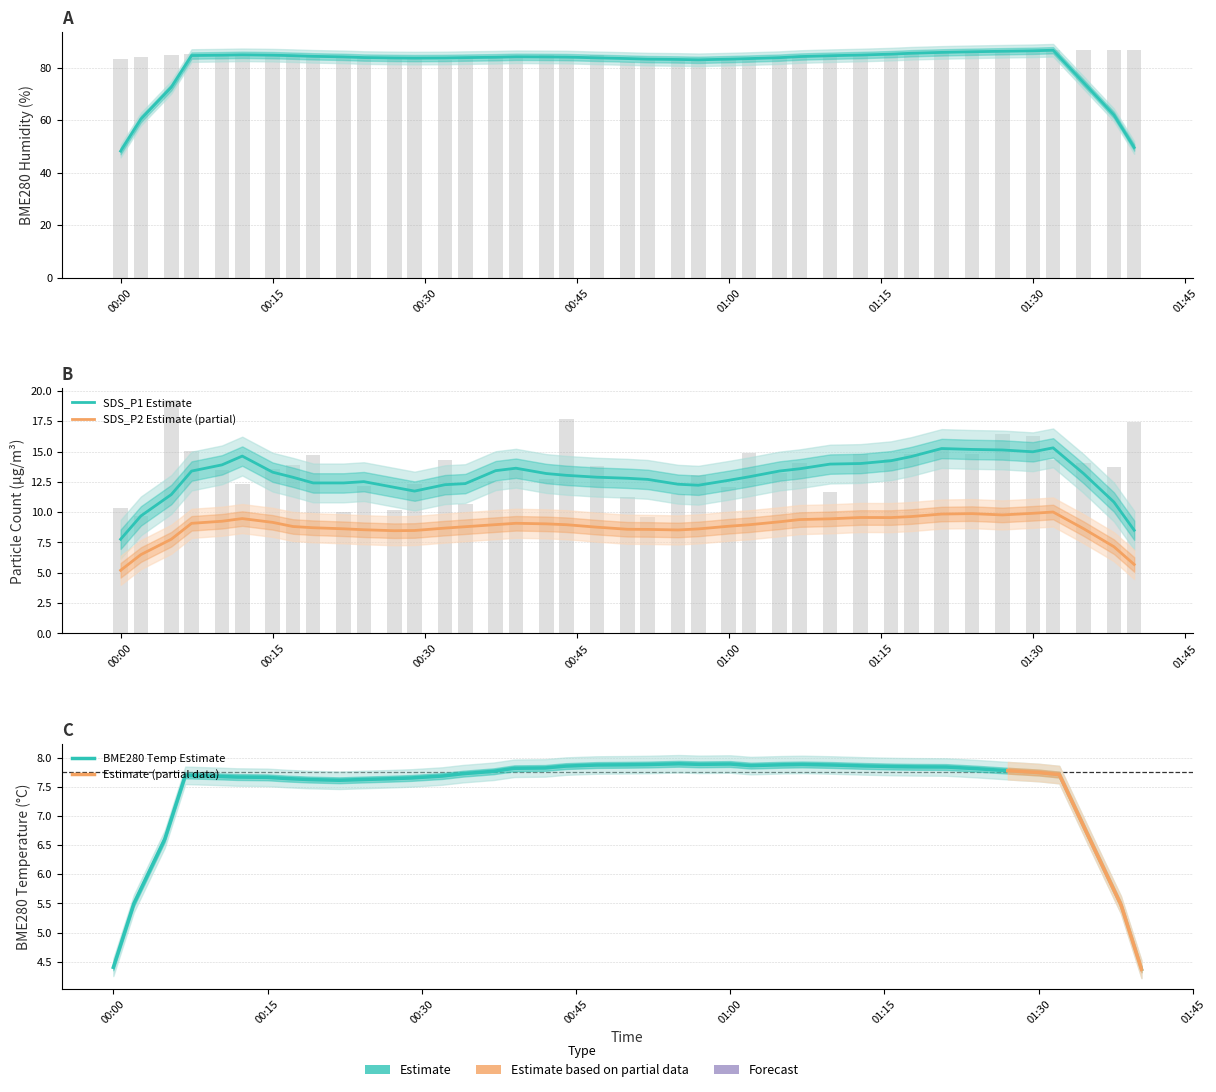

What is the difference between the BME280_humidity values at 2022/10/01 01:40 and 2022/10/01 00:02?

2.9